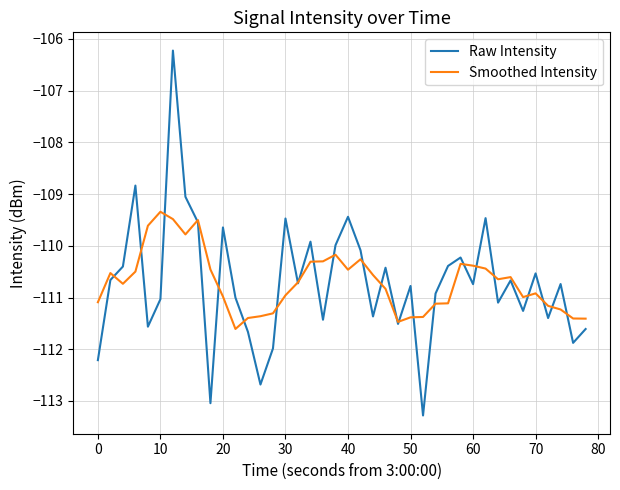

What is the maximum value shown in the chart?

-106.2